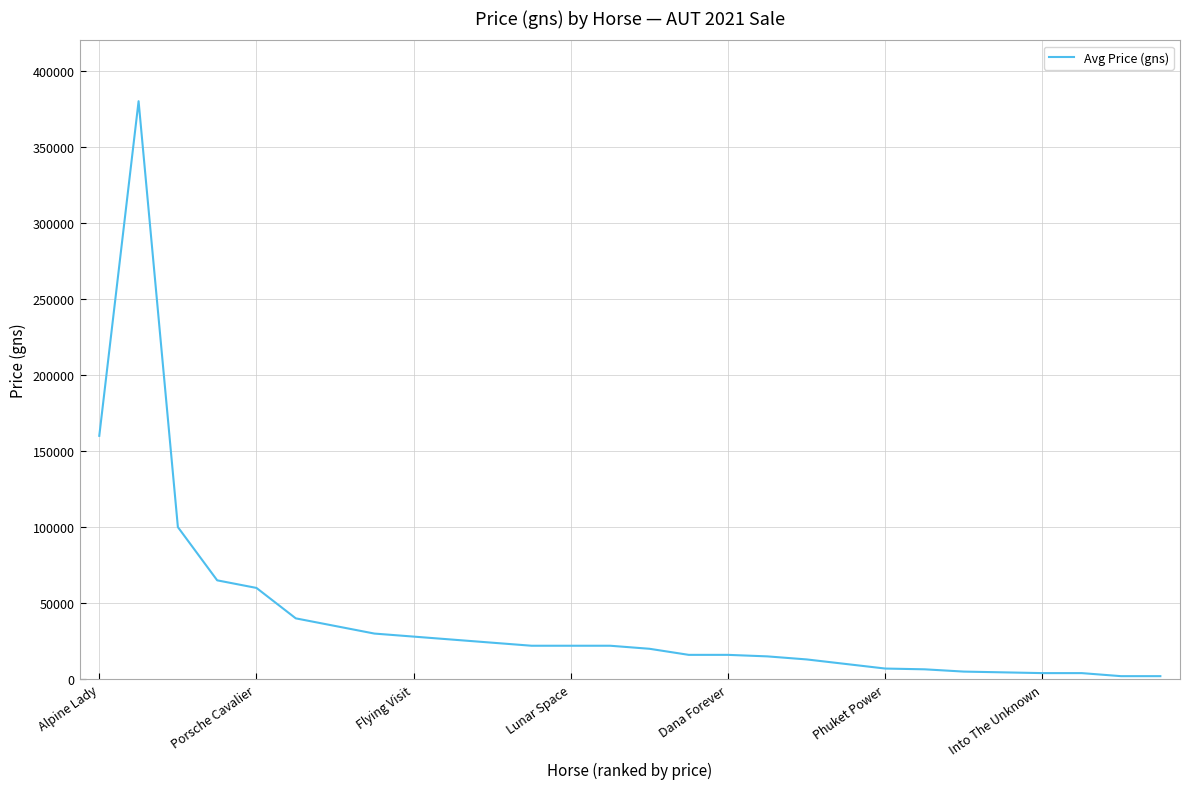

Is this an area chart (filled region under the line)?

No